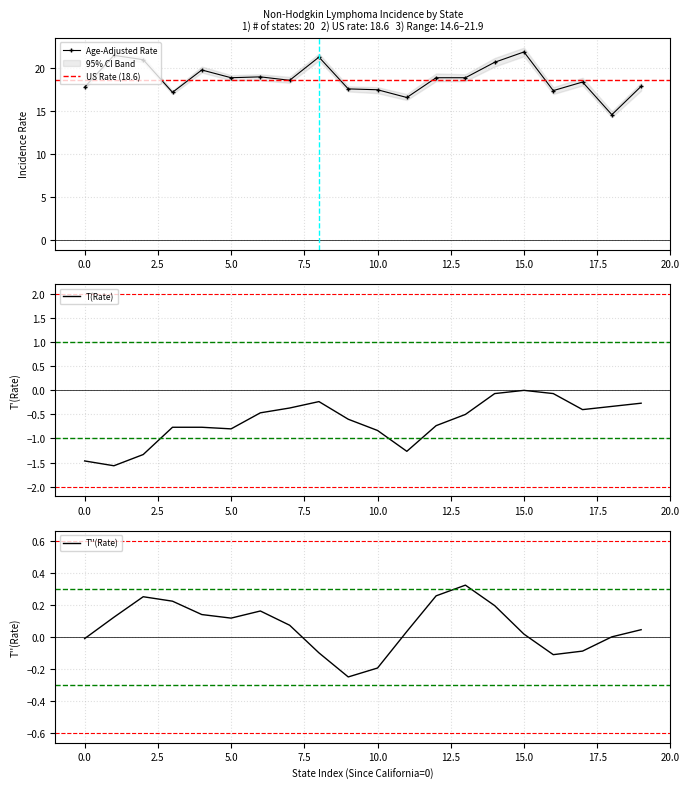

The value of Lower 95% CI at Georgia is 17.1. True or false?

True